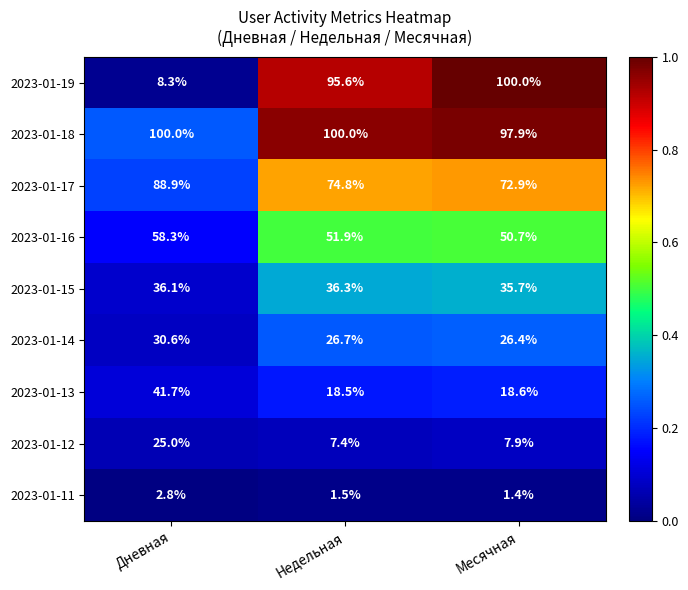

What is the smallest value displayed?

1.4